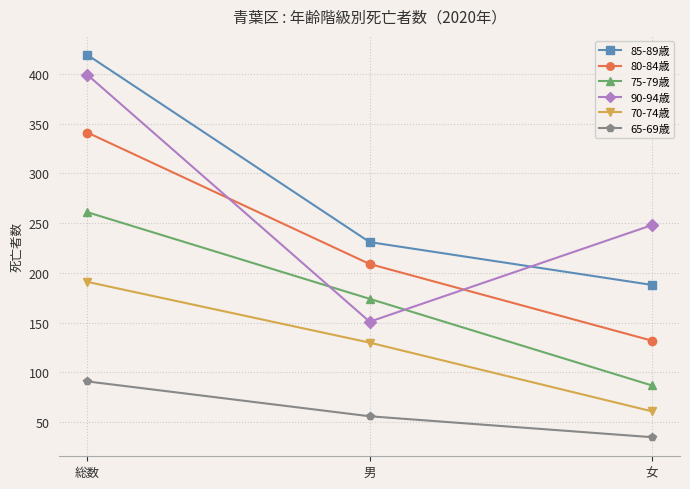

At which label is 85-89歳 closest to 303?

男